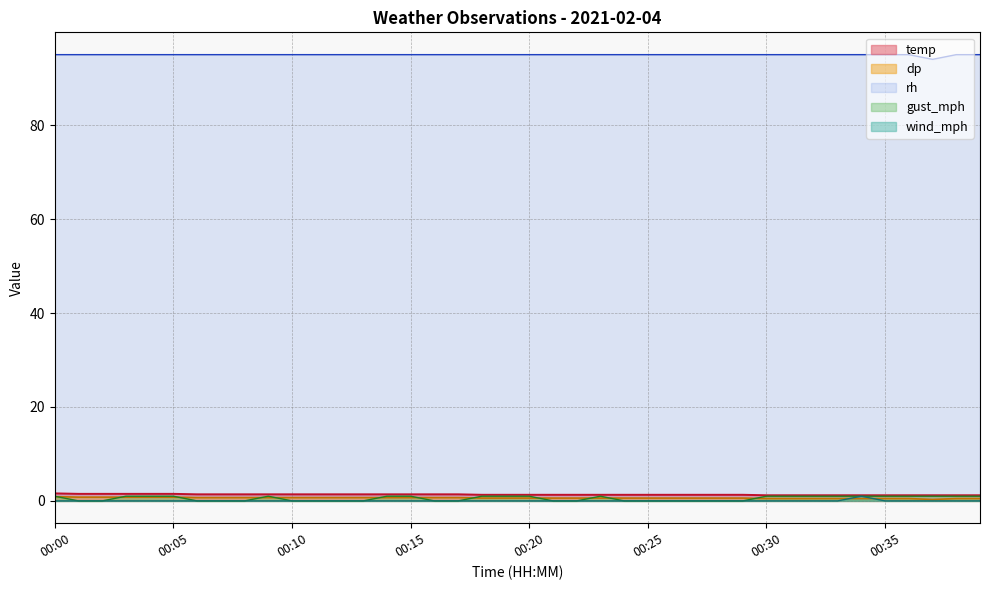

Does the chart display data point markers on the line(s)?

No